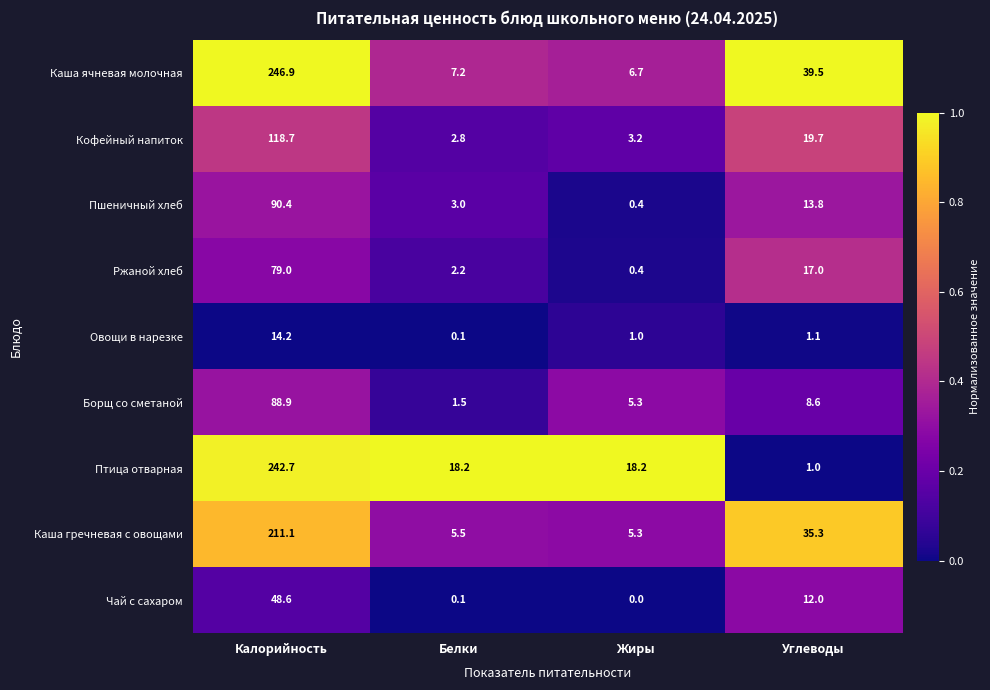

Is it true that Каша ячневая молочная equals 39.5 at Углеводы?

True